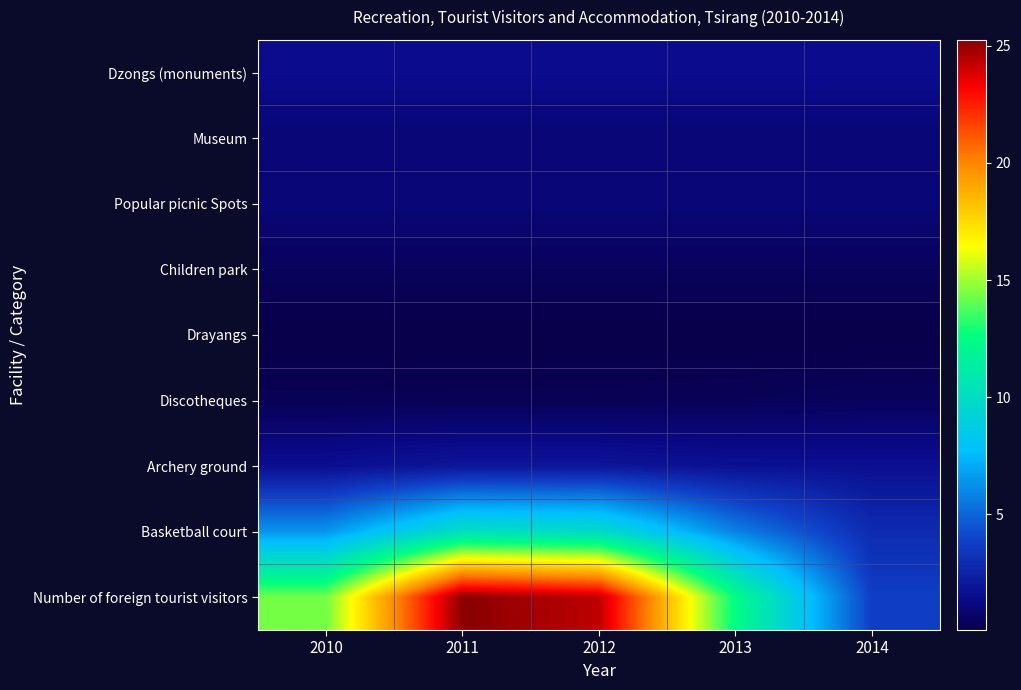

Reading left to right, transcribe all the data shown in this chart.

Dzongs (monuments): 2010=1.5	2011=1.5	2012=1.5	2013=1.5	2014=1.5
Museum: 2010=1.0	2011=1.0	2012=1.0	2013=1.0	2014=1.0
Popular picnic Spots: 2010=1.0	2011=1.0	2012=1.0	2013=1.0	2014=1.0
Children park: 2010=0.5	2011=0.5	2012=0.5	2013=0.5	2014=0.5
Drayangs: 2010=0.1	2011=0.1	2012=0.1	2013=0.1	2014=0.1
Discotheques: 2010=0.3	2011=0.3	2012=0.3	2013=0.4	2014=0.5
Archery ground: 2010=1.6	2011=1.9	2012=1.9	2013=1.7	2014=1.6
Basketball court: 2010=6.4	2011=10.2	2012=9.8	2013=5.8	2014=2.9
Number of foreign tourist visitors: 2010=14.3	2011=25.3	2012=24.3	2013=12.5	2014=3.8